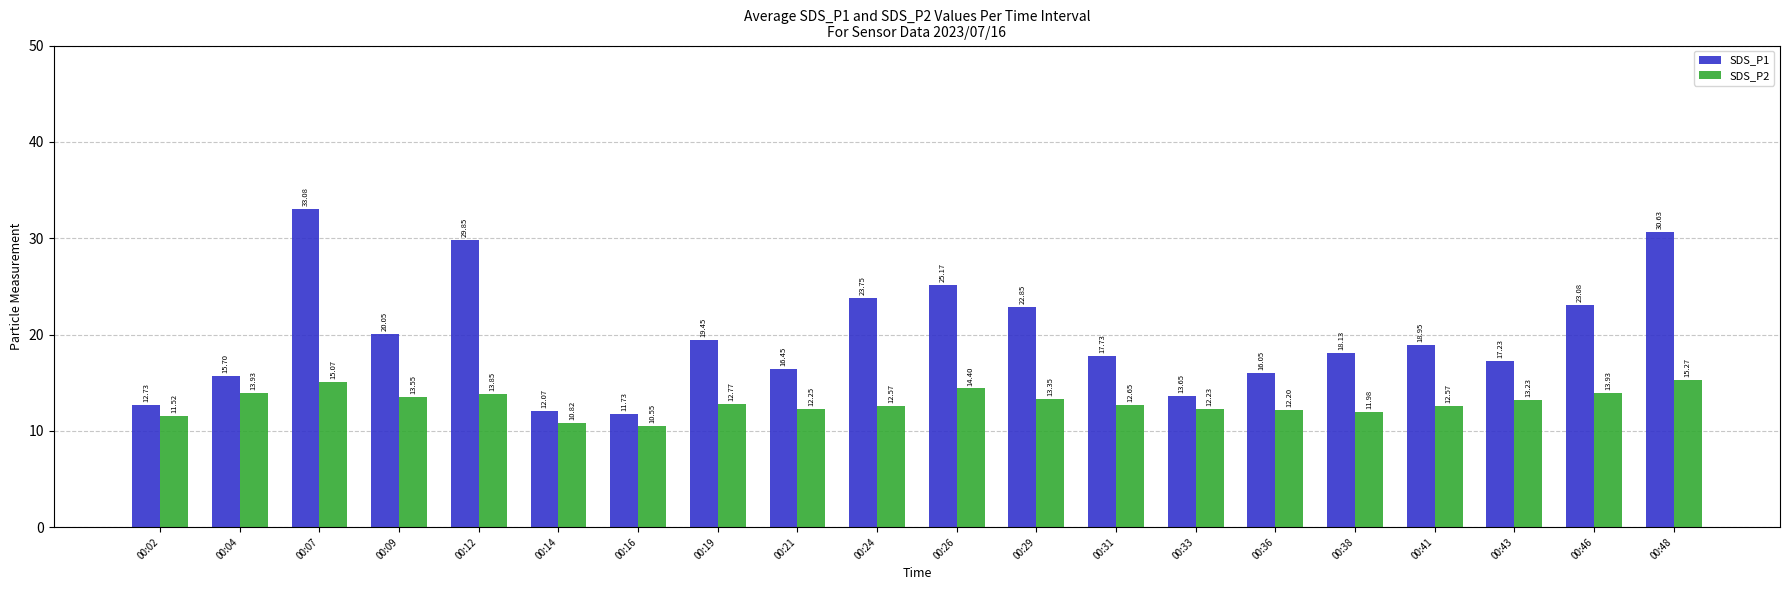

At which category does the chart reach its peak across all series?

00:07